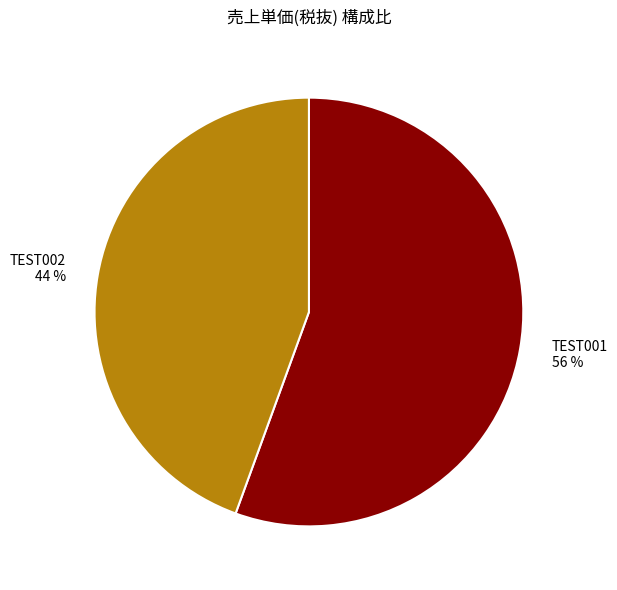

Do TEST002 and TEST001 together represent more than half of the pie?

Yes